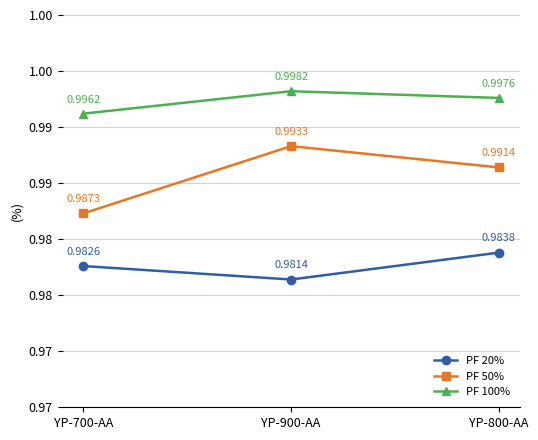

Does the chart have visible grid lines?

Yes